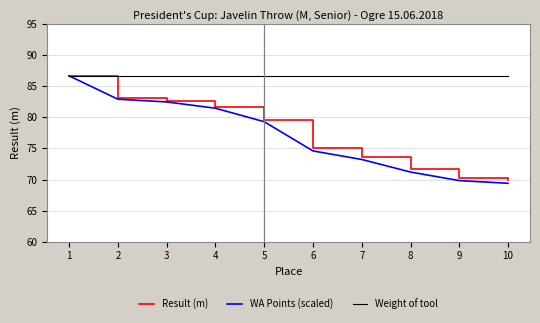

What value does the Result (m) series have at 3?

82.7